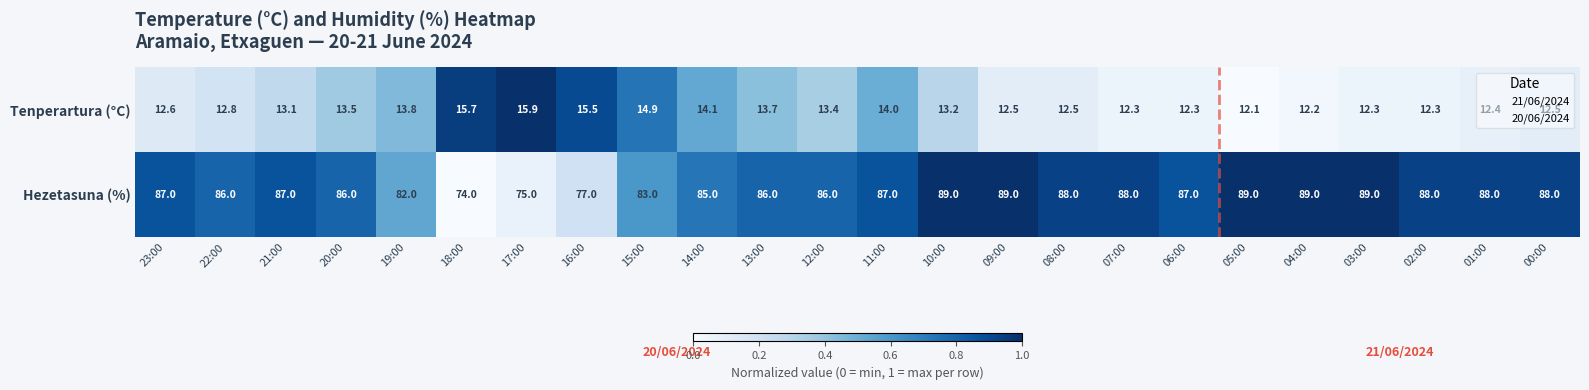

Which series has the largest total across all categories?

Hezetasuna (%)